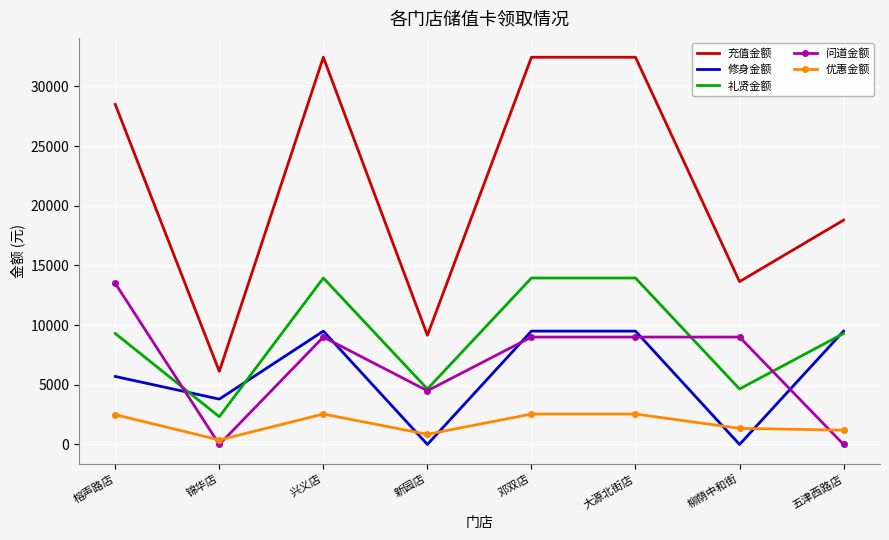

Is the value of 充值金额 at 大源北街店 greater than the value of 修身金额 at 榕声路店?

Yes